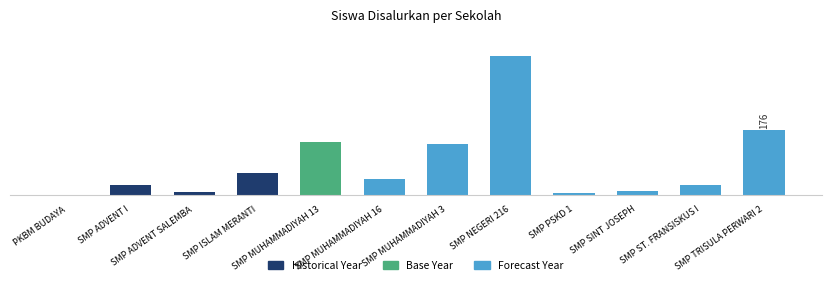

At which label is the value closest to 188?

SMP TRISULA PERWARI 2